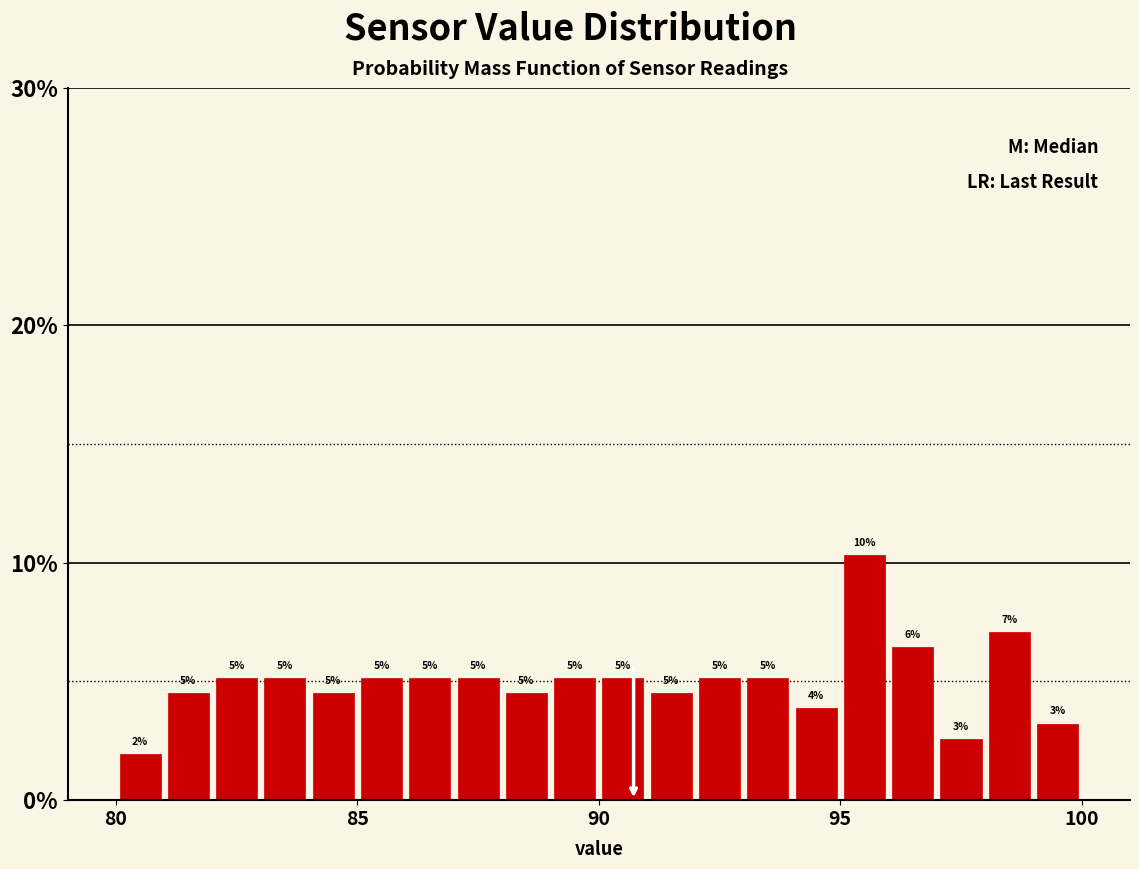

Around what value on the x-axis is the tallest bar? Give the approximate position of its centre, as read against the axis.

95.5